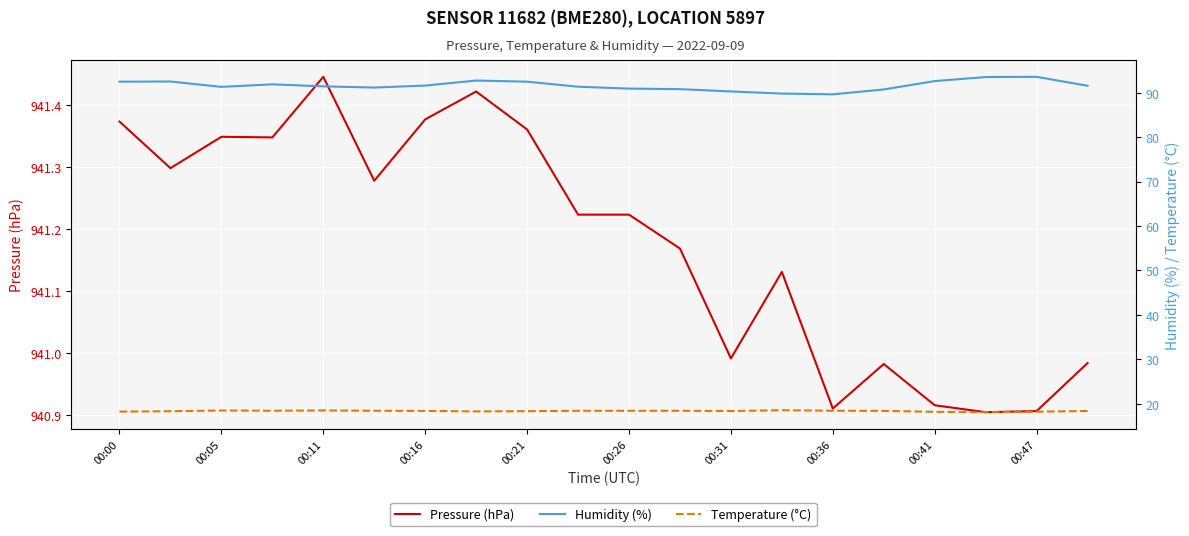

True or false: Temperature (°C) and Pressure (hPa) cross at least once.

False